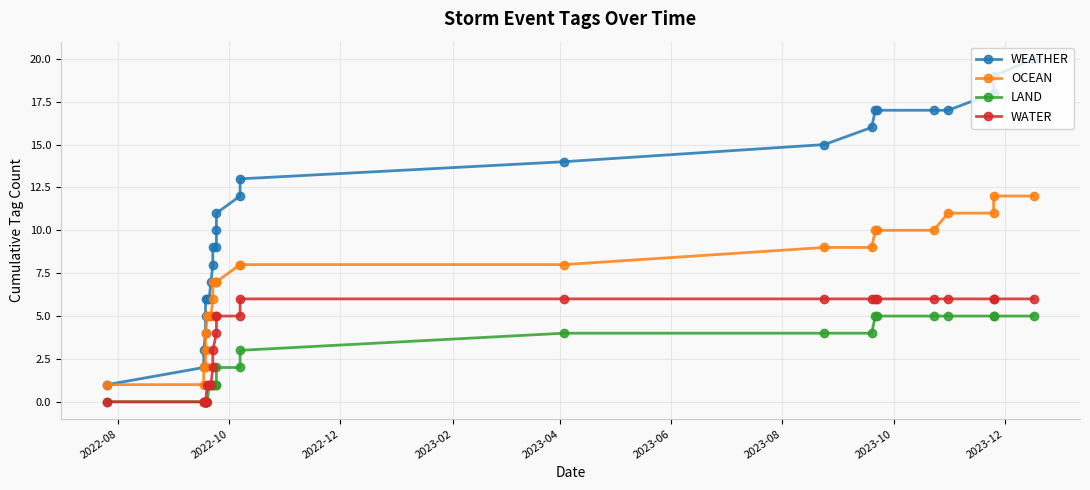

Which has a higher value, 2023-12 or 2023-04?

2023-12